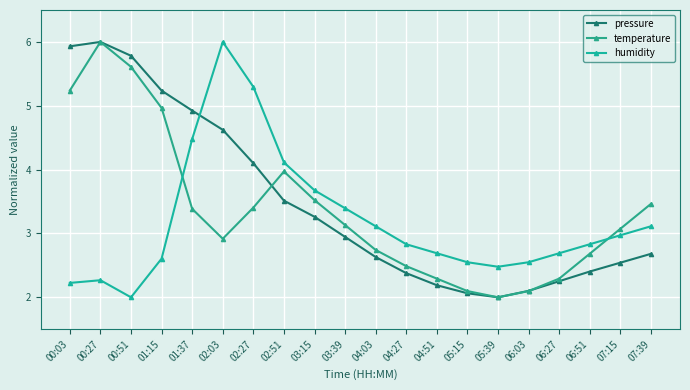

What is the total value across all series at 05:39?

6.5